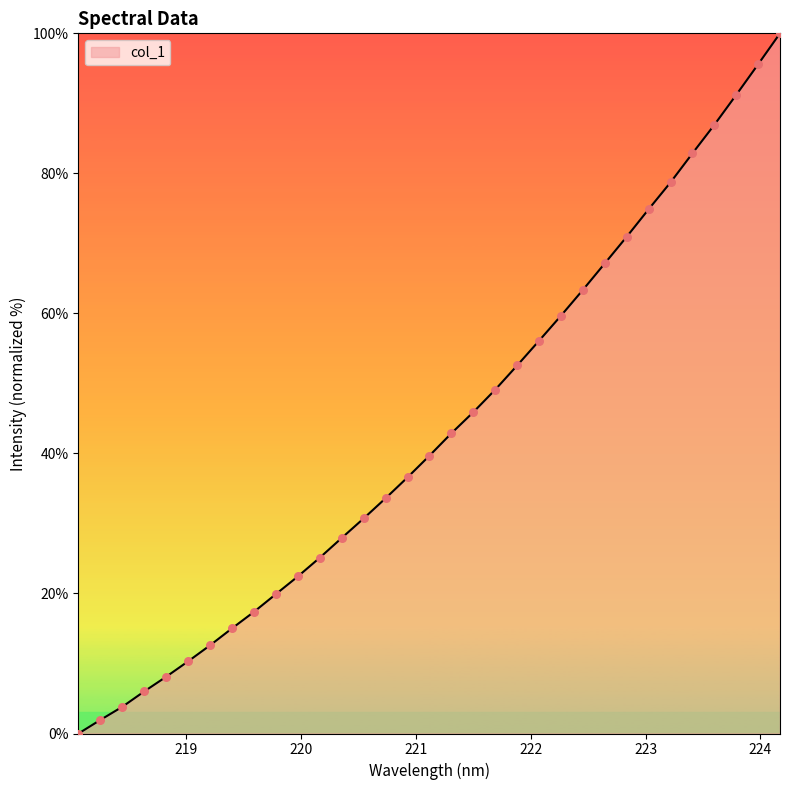

What is the difference between the maximum and minimum values?

100.0